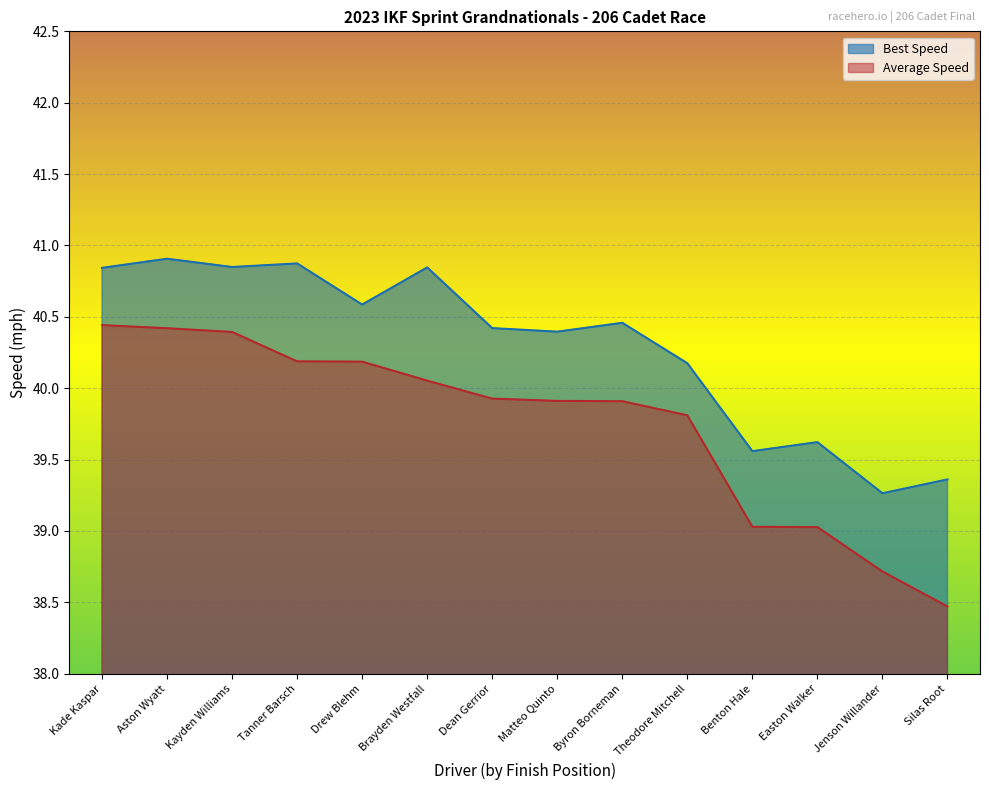

At which category is the sum across all series the highest?

Aston Wyatt